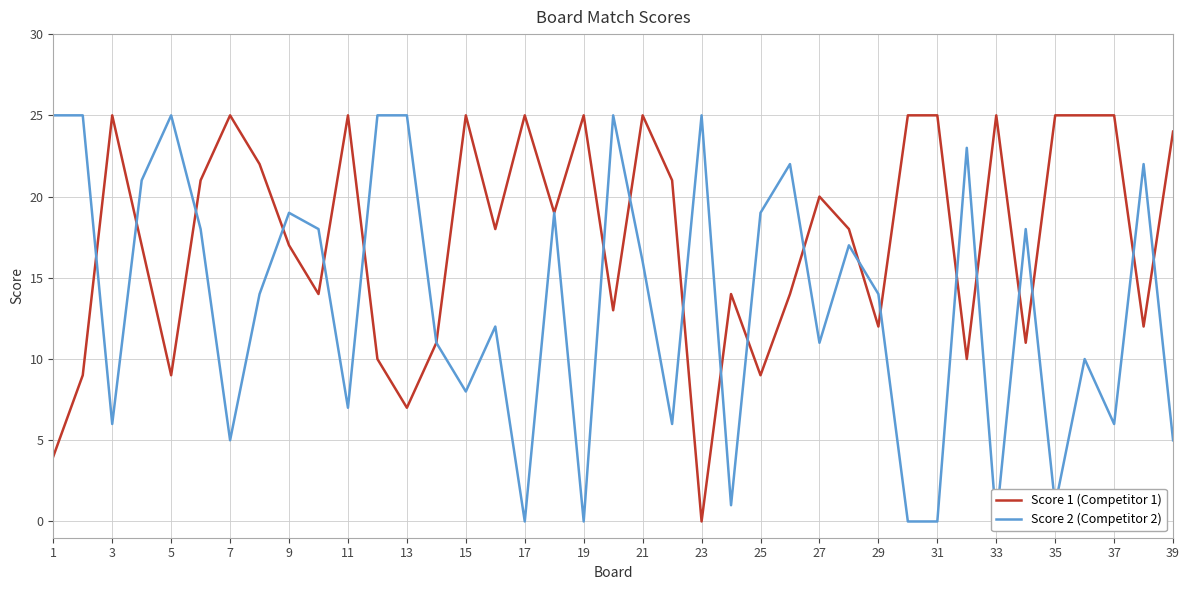

What are all the series names shown in the legend?

Score 1 (Competitor 1), Score 2 (Competitor 2)